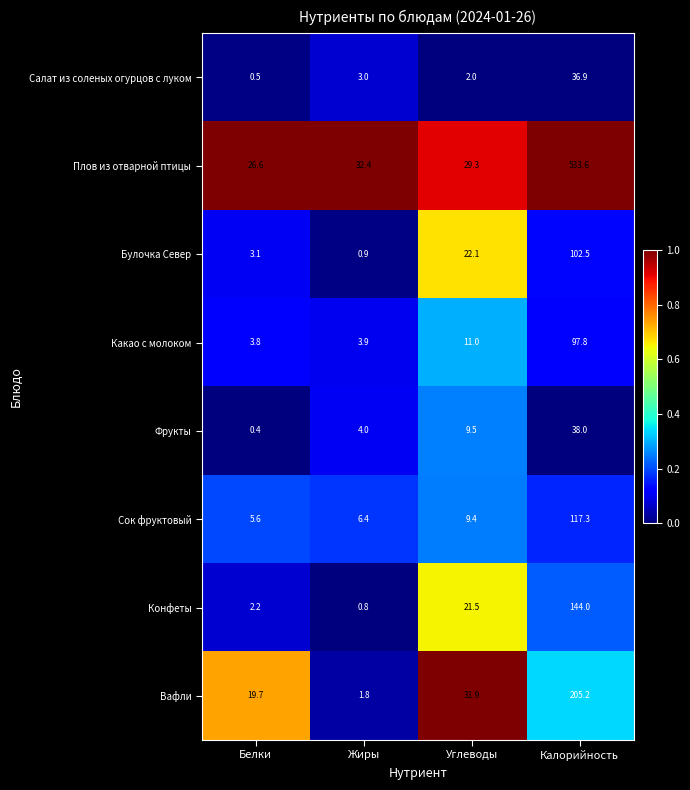

The Какао с молоком series shows 49.9 at Калорийность. True or false?

False